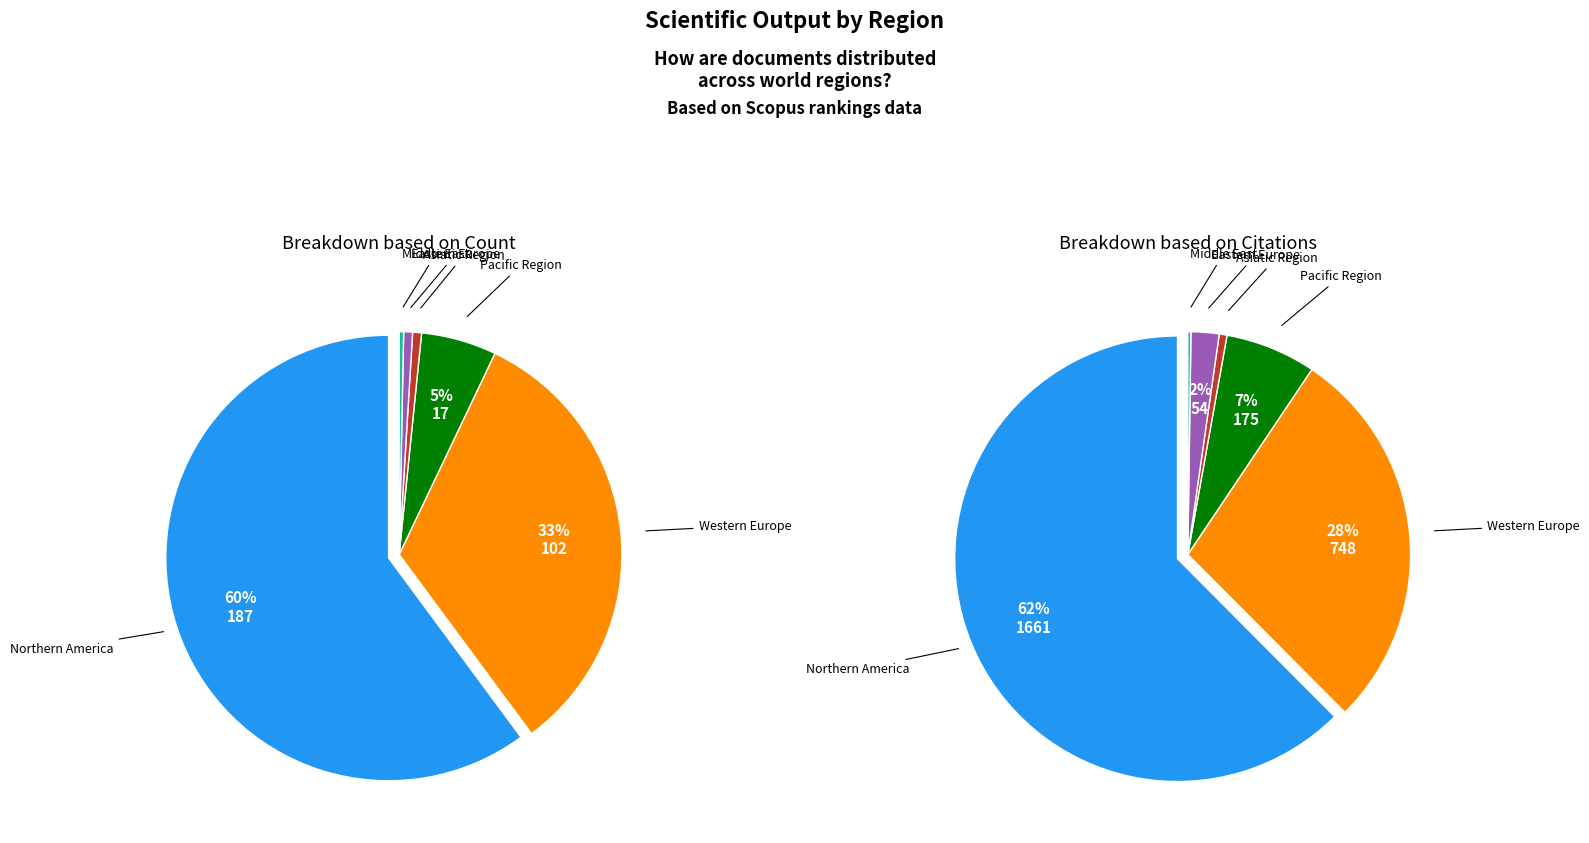

Is it true that Western Europe is 33% of the pie?

True